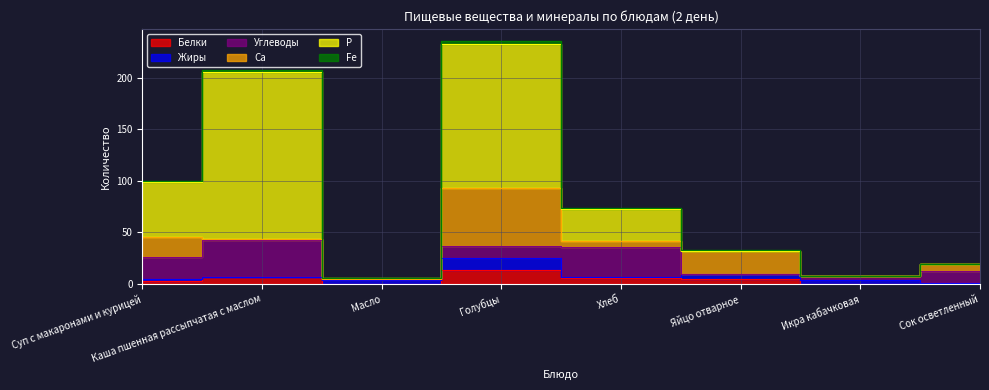

Reading left to right, what are all the values shown in this chart?

Белки: Суп с макаронами и курицей=2.9	Каша пшенная рассыпчатая с маслом=6.6	Масло=0.1	Голубцы=13.5	Хлеб=5.8	Яйцо отварное=5.1	Икра кабачковая=0.0	Сок осветленный=1.0
Жиры: Суп с макаронами и курицей=2.3	Каша пшенная рассыпчатая с маслом=0.4	Масло=4.0	Голубцы=11.3	Хлеб=0.7	Яйцо отварное=4.6	Икра кабачковая=3.5	Сок осветленный=0.0
Углеводы: Суп с макаронами и курицей=21.0	Каша пшенная рассыпчатая с маслом=35.3	Масло=0.8	Голубцы=11.6	Хлеб=29.2	Яйцо отварное=0.3	Икра кабачковая=3.9	Сок осветленный=11.2
Са: Суп с макаронами и курицей=19.7	Каша пшенная рассыпчатая с маслом=1.2	Масло=0.5	Голубцы=57.0	Хлеб=6.3	Яйцо отварное=22.0	Икра кабачковая=0.0	Сок осветленный=7.0
Р: Суп с макаронами и курицей=53.3	Каша пшенная рассыпчатая с маслом=162.0	Масло=1.0	Голубцы=139.0	Хлеб=30.5	Яйцо отварное=0.0	Икра кабачковая=0.0	Сок осветленный=0.0
Fe: Суп с макаронами и курицей=0.9	Каша пшенная рассыпчатая с маслом=2.4	Масло=0.0	Голубцы=3.0	Хлеб=1.4	Яйцо отварное=1.0	Икра кабачковая=0.0	Сок осветленный=0.0